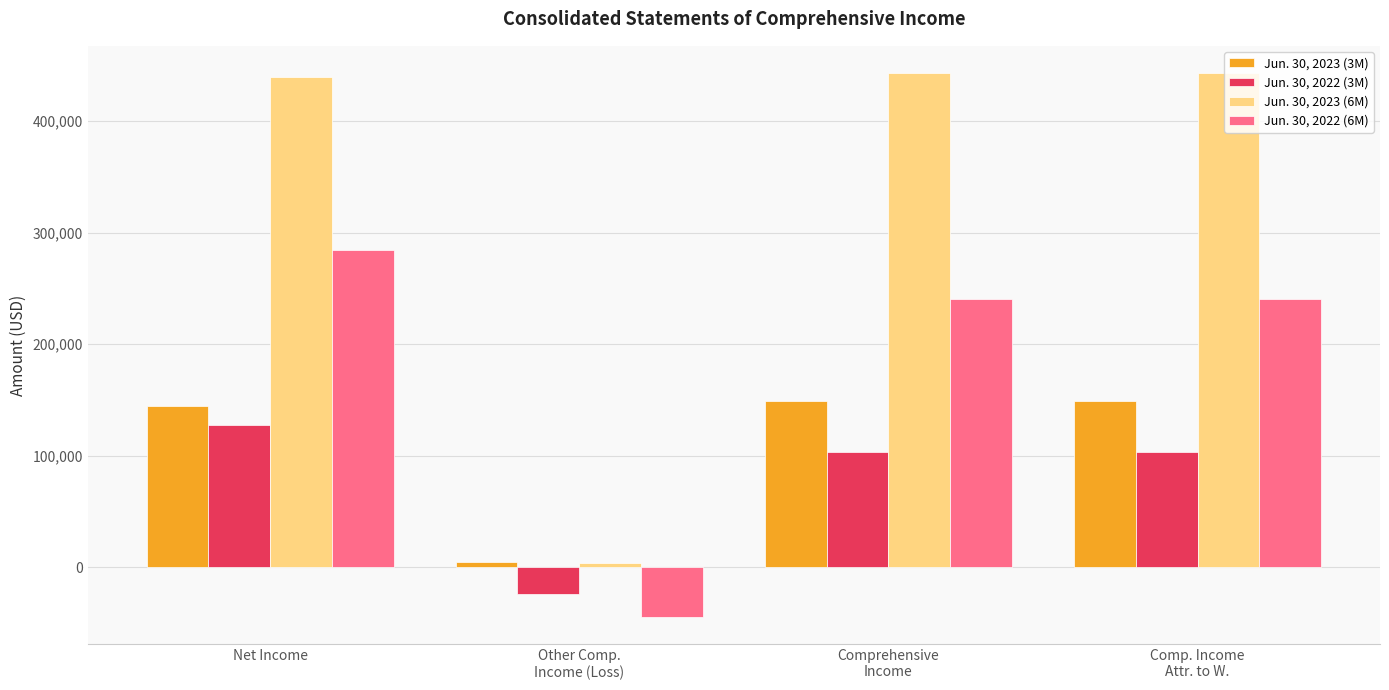

What is the difference between the maximum and minimum values in the Jun. 30, 2022 (6M) series?

329198